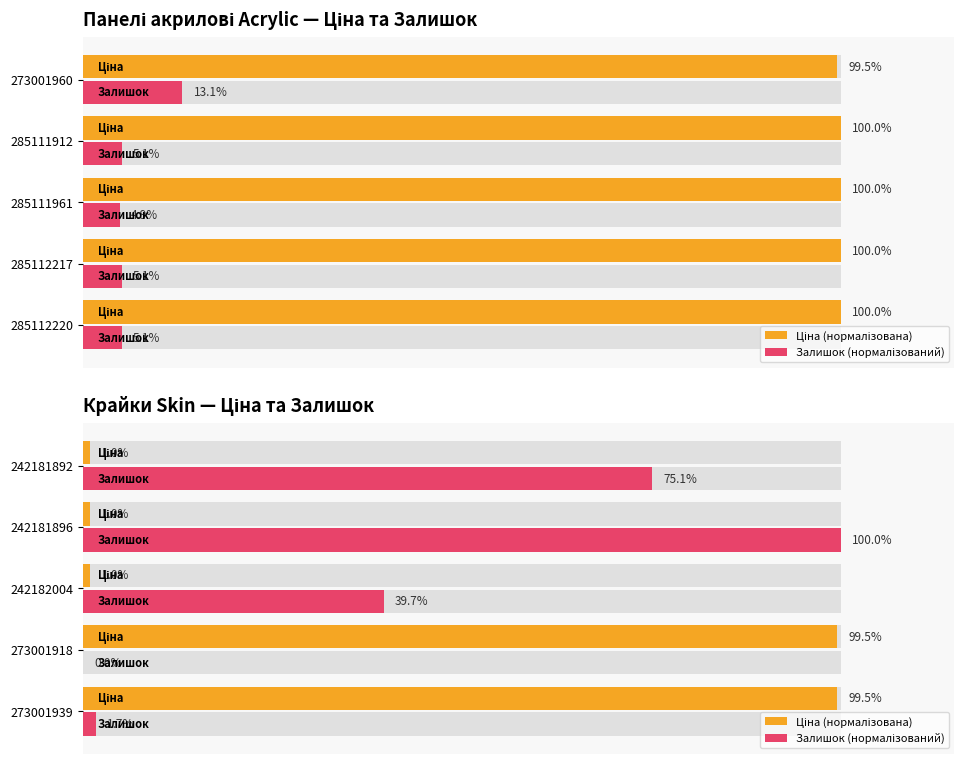

Which series changed the most between 273001939 and 273001918?

Залишок (нормалізований)